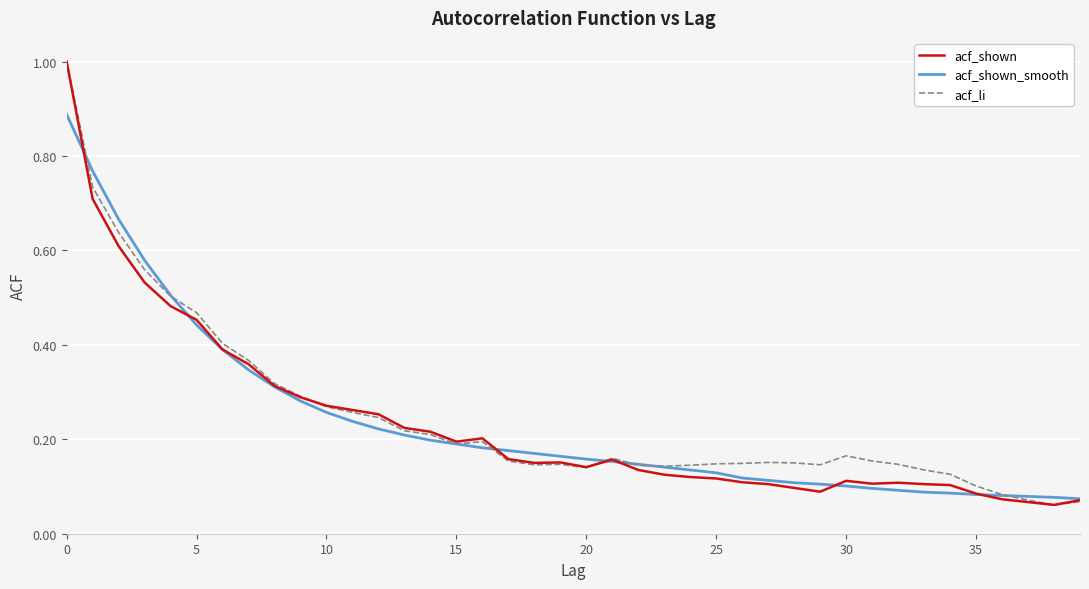

Which series has the largest total across all categories?

acf_li